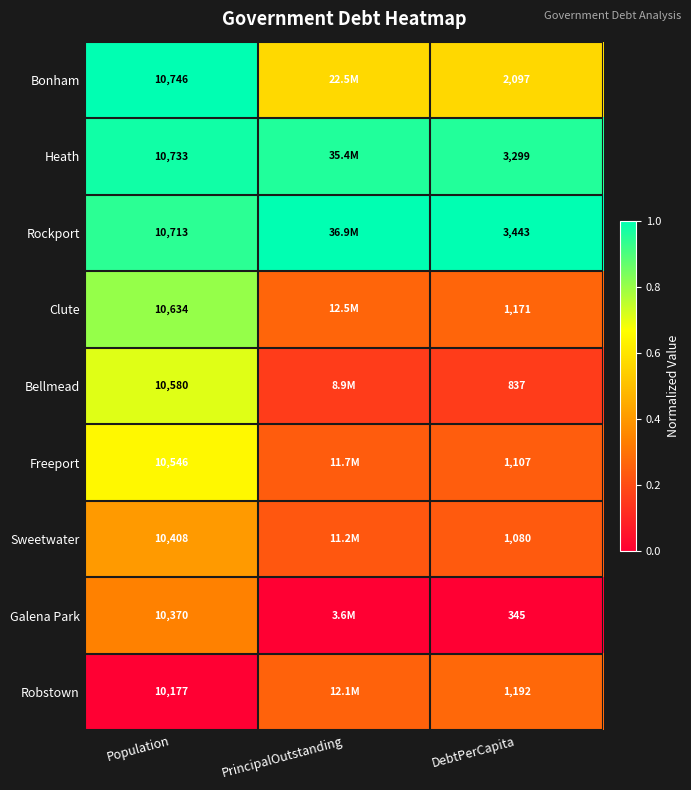

Which series changed the most between Population and DebtPerCapita?

Galena Park